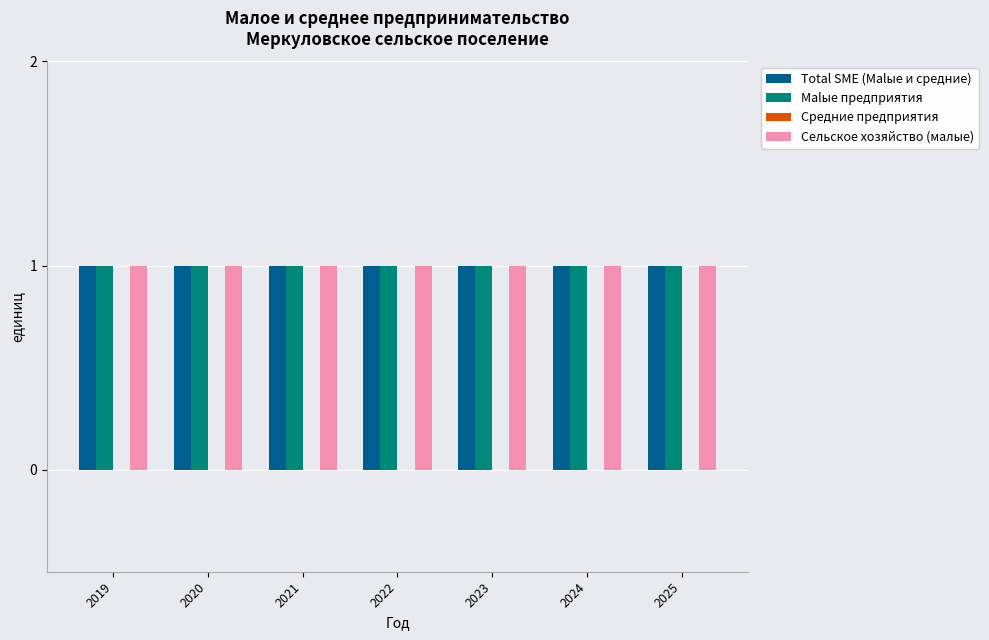

Reading left to right, extract all data points from this chart.

Total SME (Malые и средние): 2019=1	2020=1	2021=1	2022=1	2023=1	2024=1	2025=1
Malые предприятия: 2019=1	2020=1	2021=1	2022=1	2023=1	2024=1	2025=1
Средние предприятия: 2019=0	2020=0	2021=0	2022=0	2023=0	2024=0	2025=0
Сельское хозяйство (малые): 2019=1	2020=1	2021=1	2022=1	2023=1	2024=1	2025=1